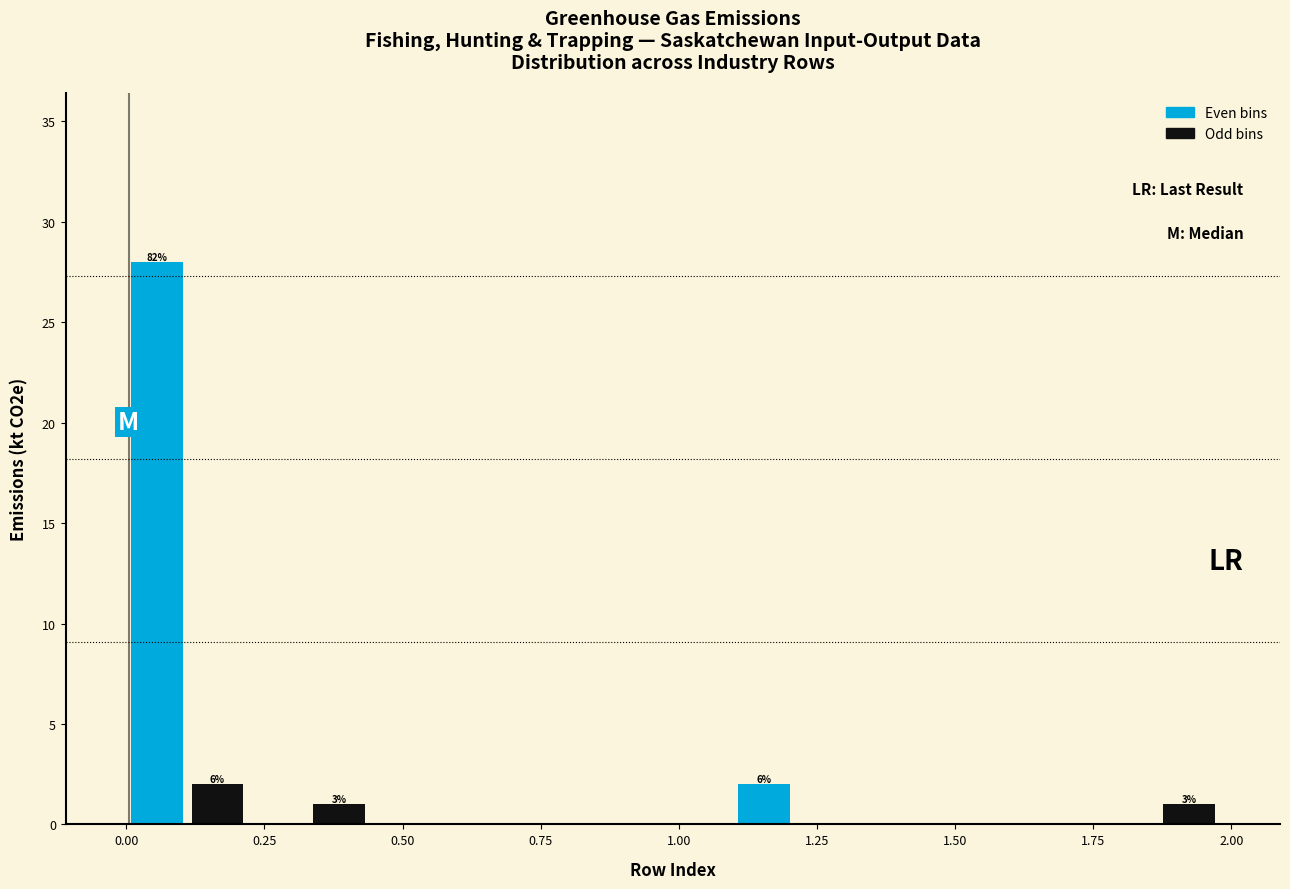

Around what value on the x-axis is the tallest bar? Give the approximate position of its centre, as read against the axis.

0.05